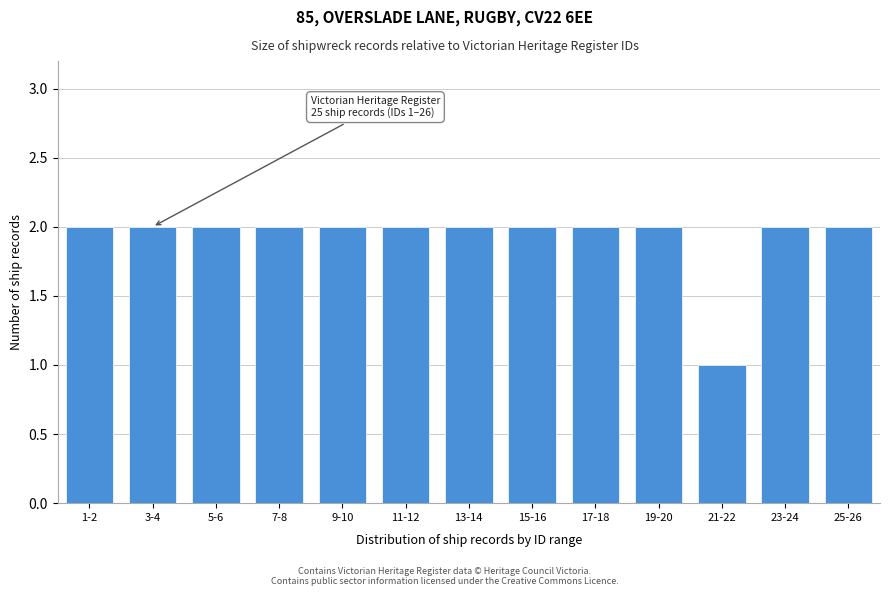

Reading left to right, what are all the values shown in this chart?

2	2	2	2	2	2	2	2	2	2	1	2	2